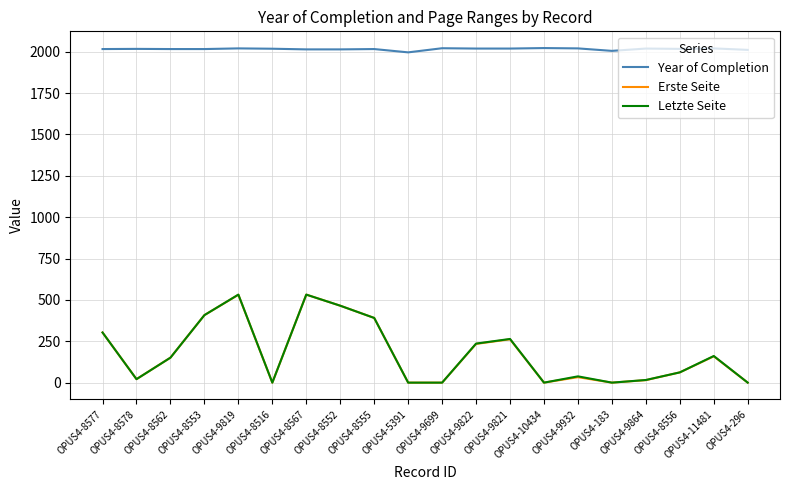

How many lines are shown in the chart?

3